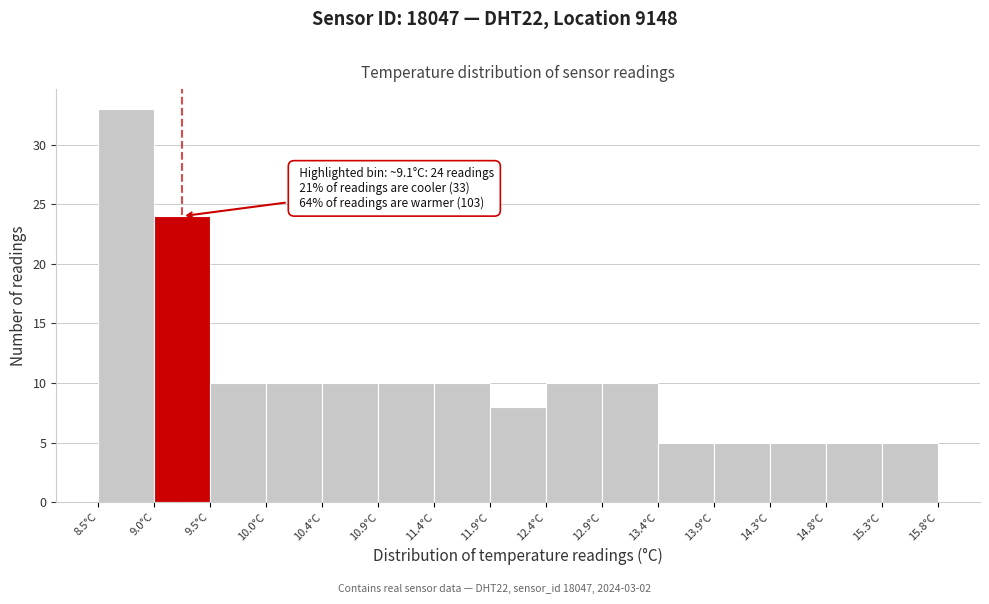

Which range on the x-axis has the tallest bar?

8.50 to 9.00